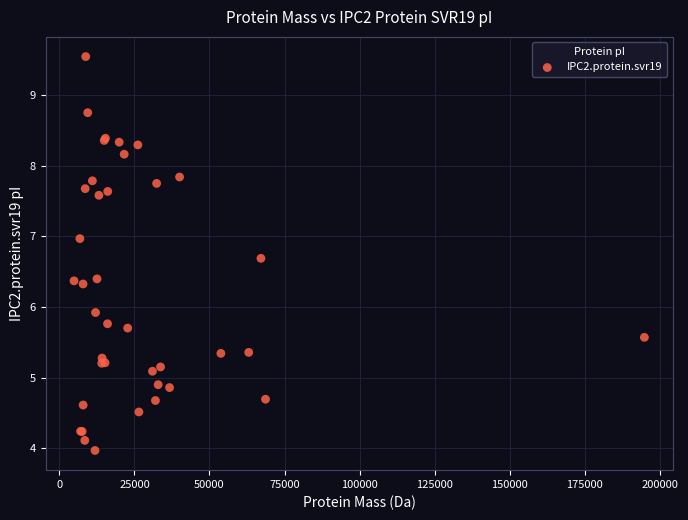

What Y value in the scatter plot is closest to 6?

5.9